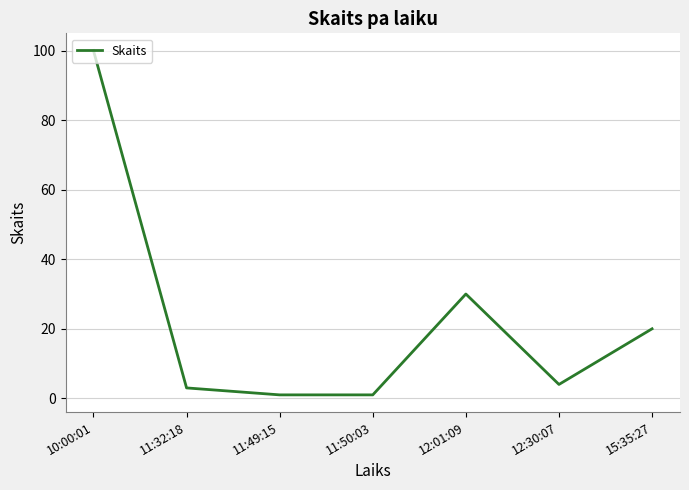

At which category does the chart reach its peak across all series?

10:00:01